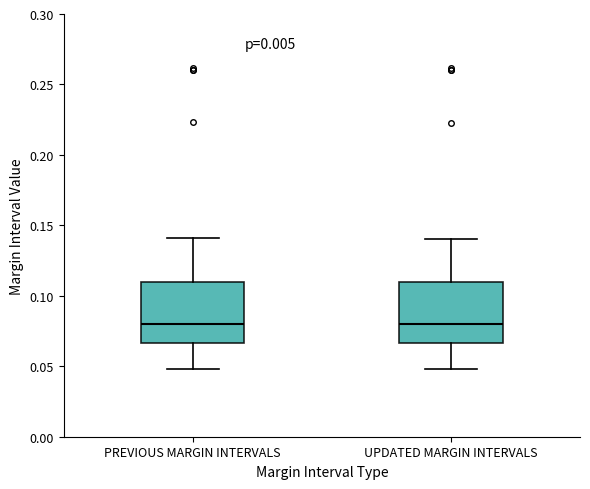

Reading left to right, transcribe this box plot: for each box, give where its median line is, the range the box spans, and where its two whiskers end, as read against the y-axis. The values are not printed on the chart, so give them approximately, as read against the axis.

PREVIOUS MARGIN INTERVALS: median 0.080, box 0.065 to 0.110, whiskers 0.050 to 0.140
UPDATED MARGIN INTERVALS: median 0.080, box 0.065 to 0.110, whiskers 0.050 to 0.140